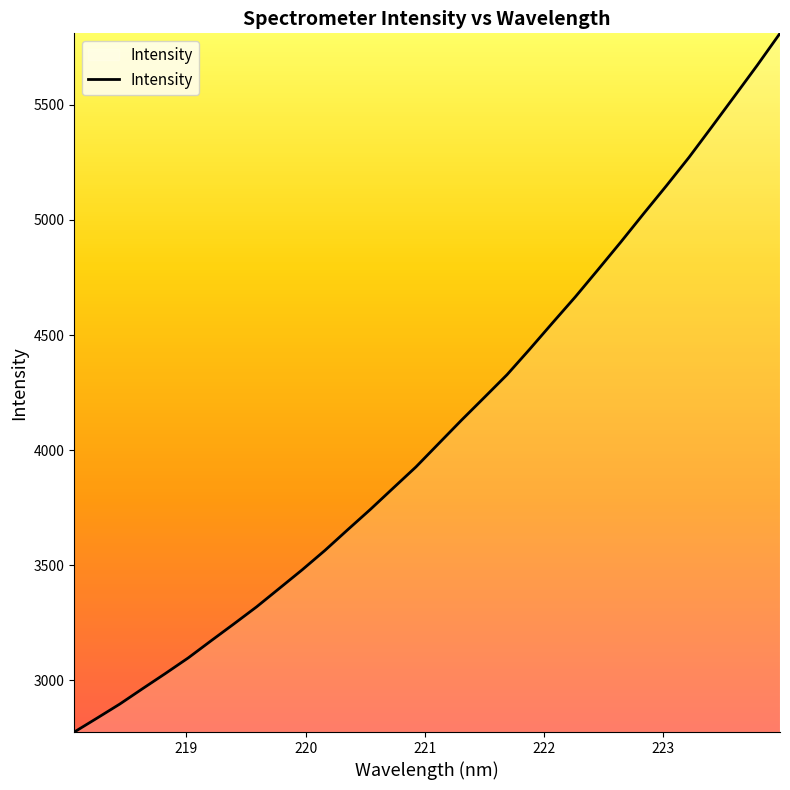

How many values are below 4028?

16